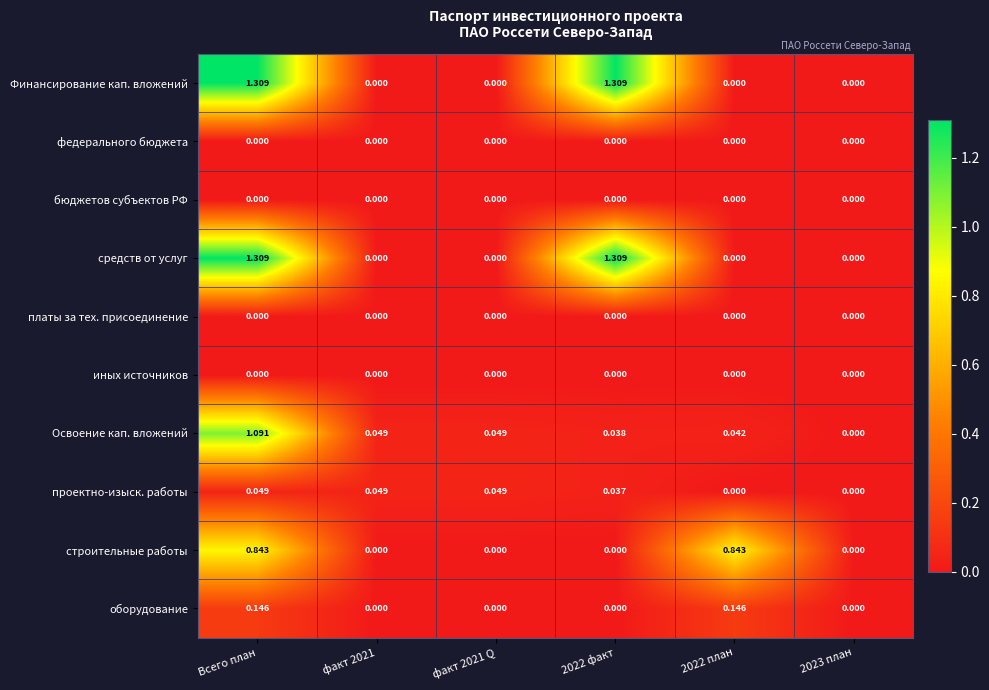

At which category is the sum across all series the highest?

Всего план